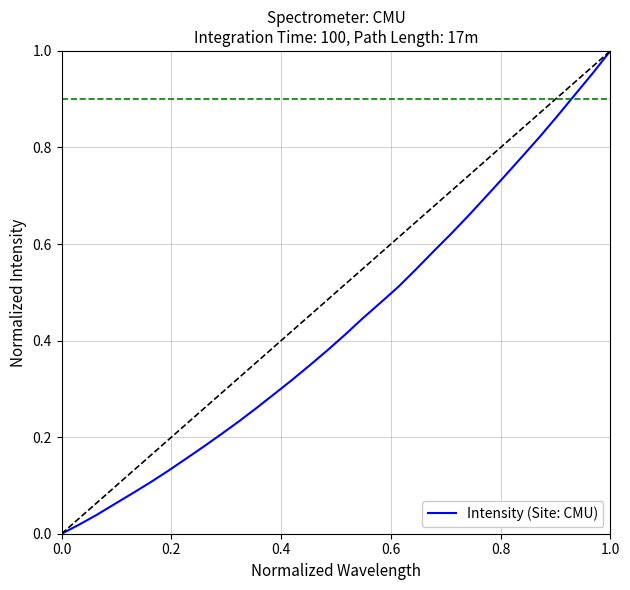

Reading left to right, extract all data points from this chart.

0.0	0.0	0.0	0.1	0.1	0.1	0.1	0.2	0.2	0.2	0.2	0.3	0.3	0.3	0.3	0.4	0.4	0.4	0.5	0.5	0.5	0.6	0.6	0.7	0.7	0.7	0.8	0.8	0.9	0.9	1.0	1.0